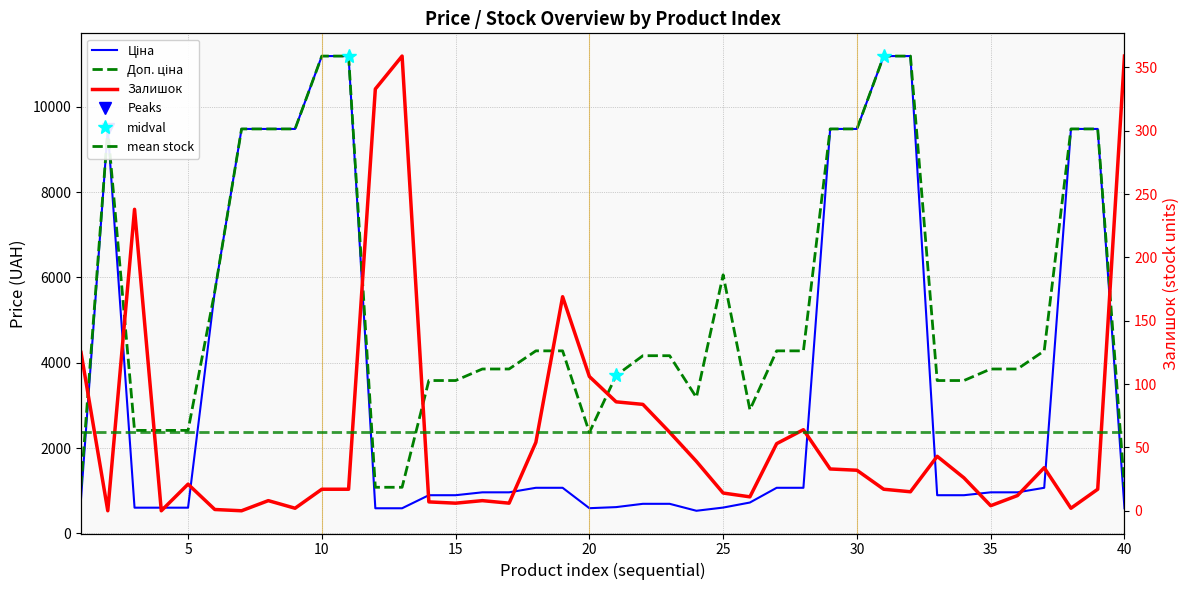

Does the chart display data point markers on the line(s)?

No